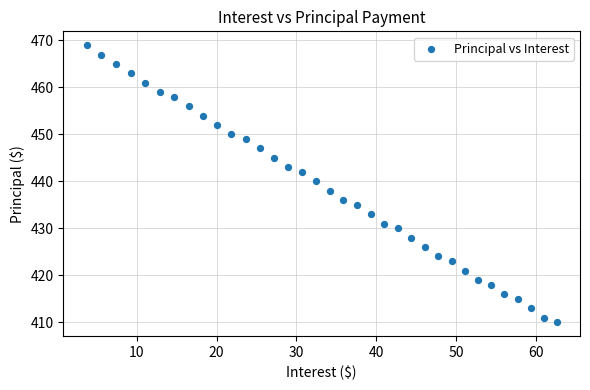

What is the range of Y values (max minus min)?

59